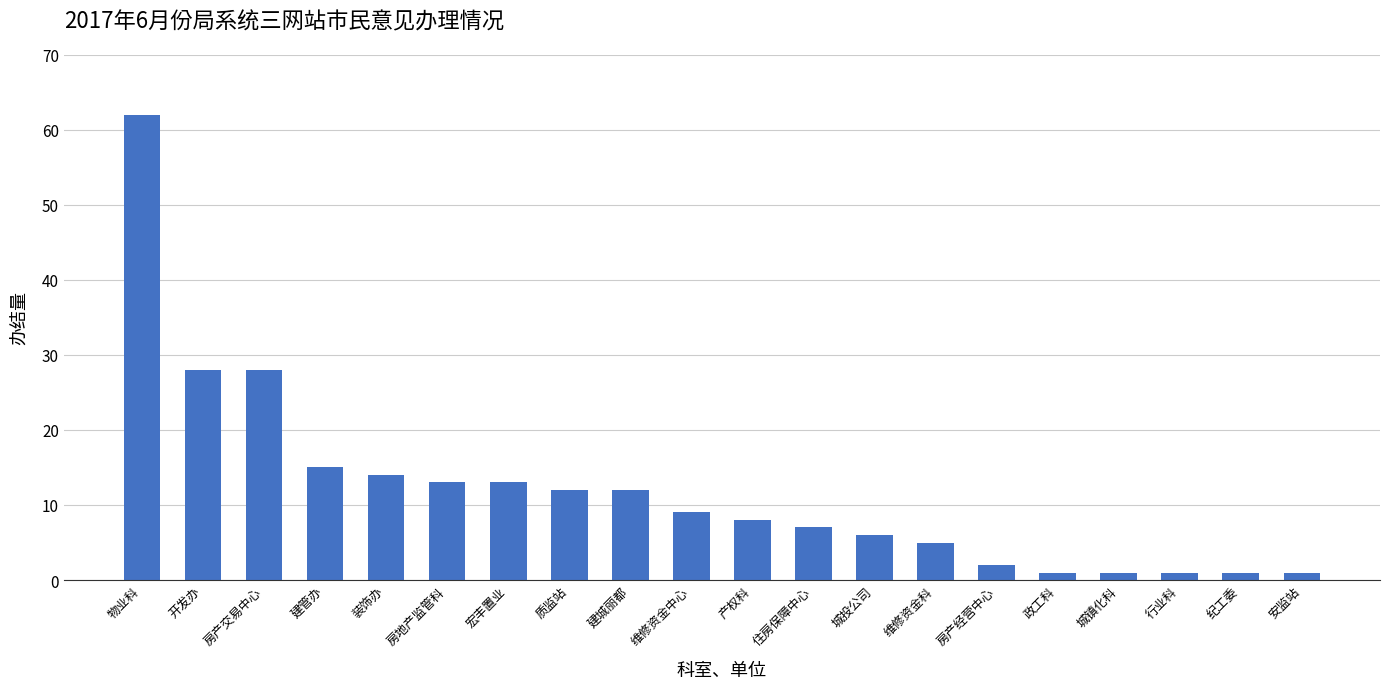

Reading left to right, list all the values displayed in this chart.

物业科=62	开发办=28	房产交易中心=28	建管办=15	装饰办=14	房地产监管科=13	宏丰置业=13	质监站=12	建城丽都=12	维修资金中心=9	产权科=8	住房保障中心=7	城投公司=6	维修资金科=5	房产经营中心=2	政工科=1	城镇化科=1	行业科=1	纪工委=1	安监站=1